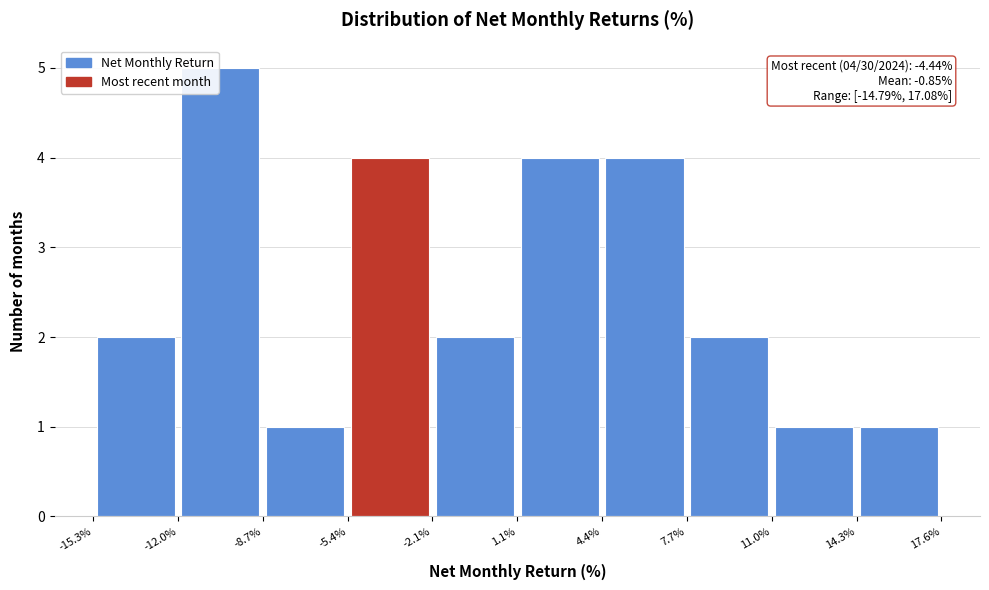

Over which range of the x-axis is the bar tallest?

-12.0% to -8.7%